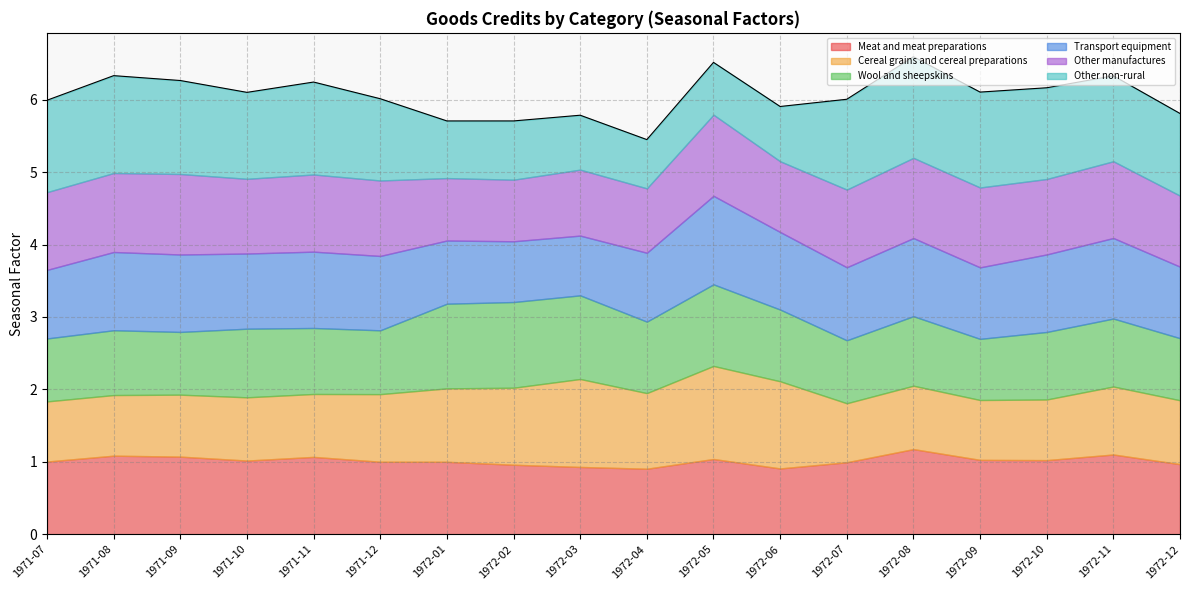

What is the label of the 9th point from the right?

1972-04